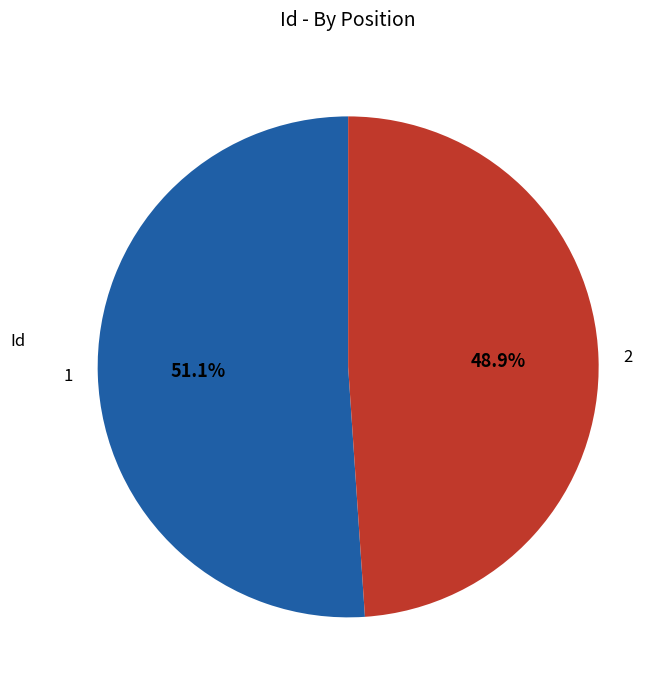

To the nearest percent, what portion does 1 represent?

51%